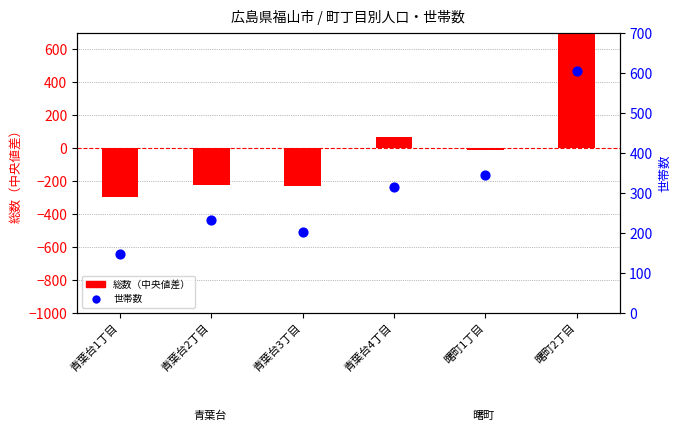

Approximately how many times larger is the value at 曙町1丁目 compared to 青葉台4丁目?

1.1